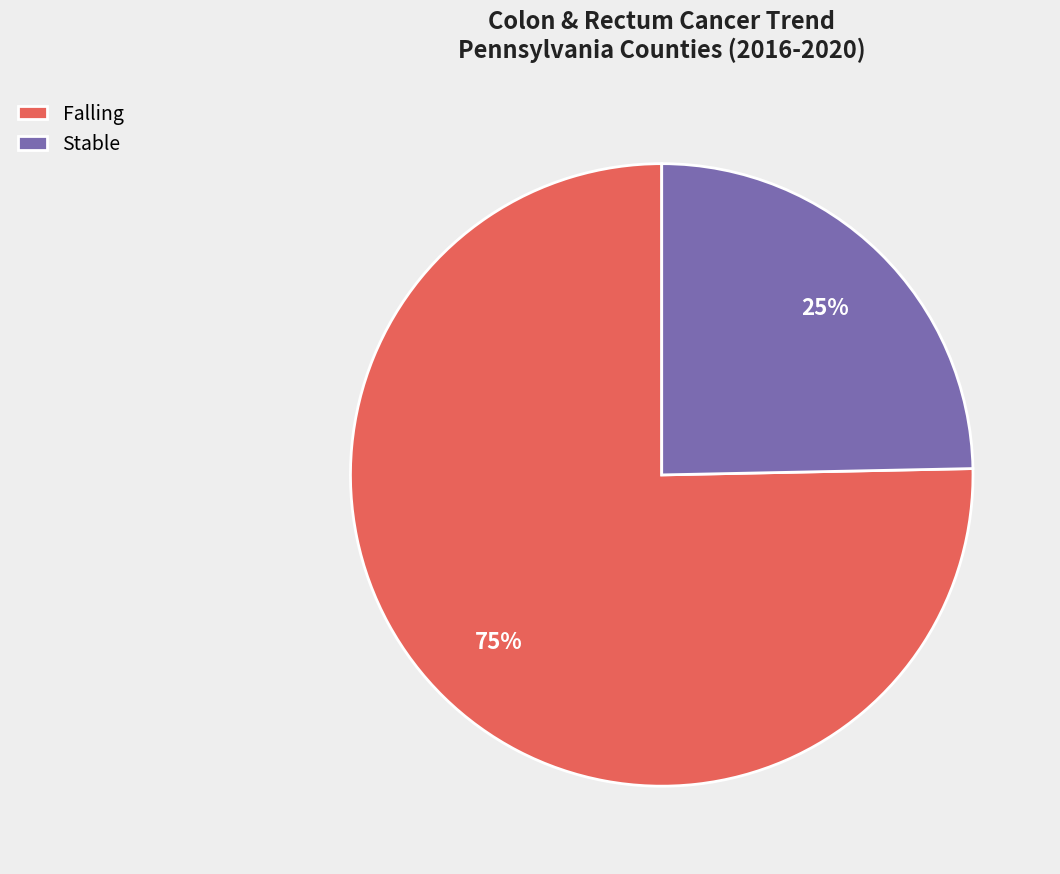

To the nearest percent, what portion does Stable represent?

25%